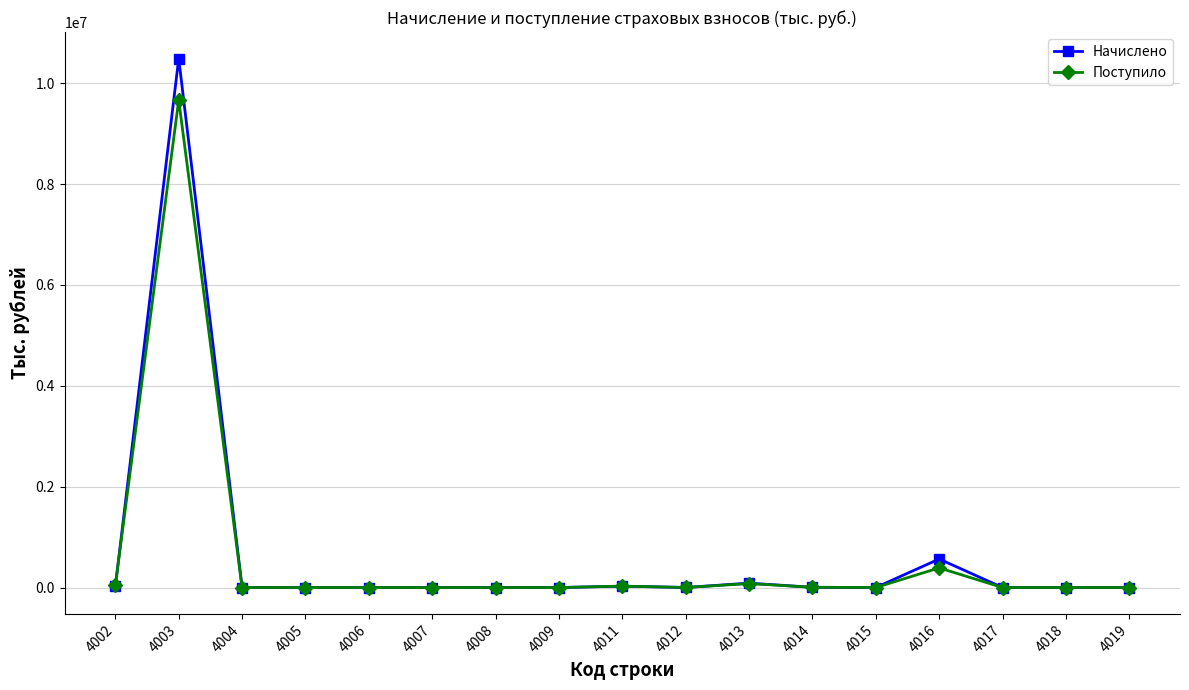

At which category is the sum across all series the highest?

4003